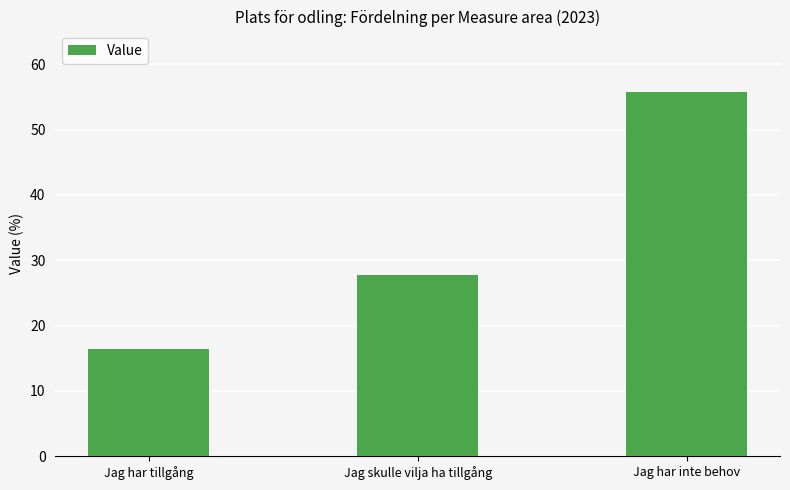

Count the number of categories in the chart.

3